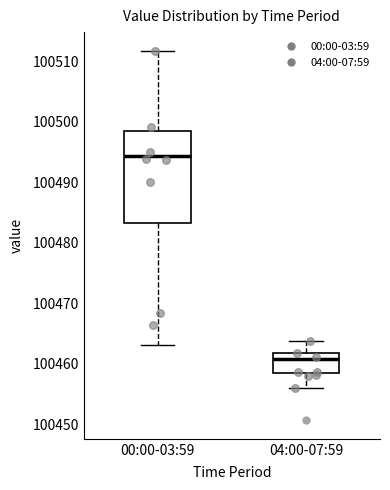

Comparing the boxes themselves (not the whiskers), which one is the tallest?

00:00-03:59